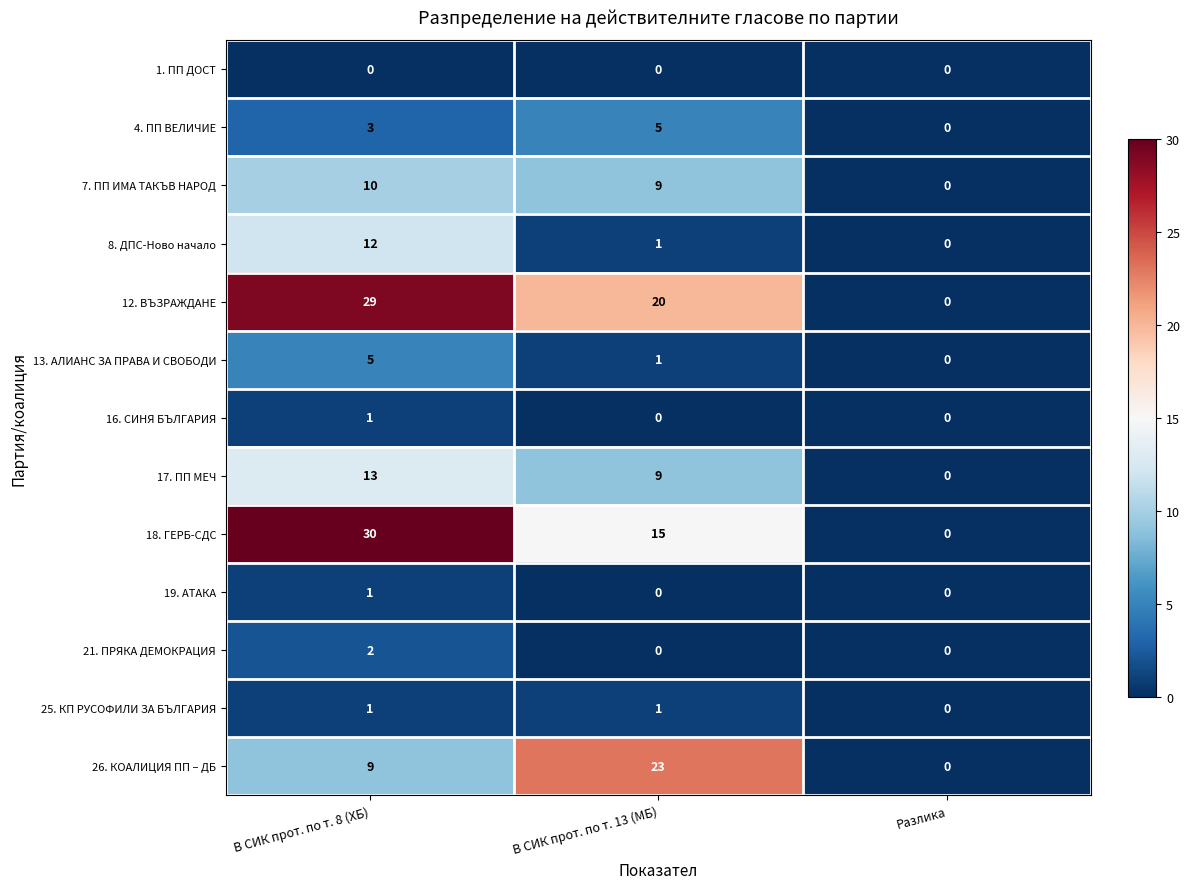

What is the total value across all series at В СИК прот. по т. 8 (ХБ)?

116